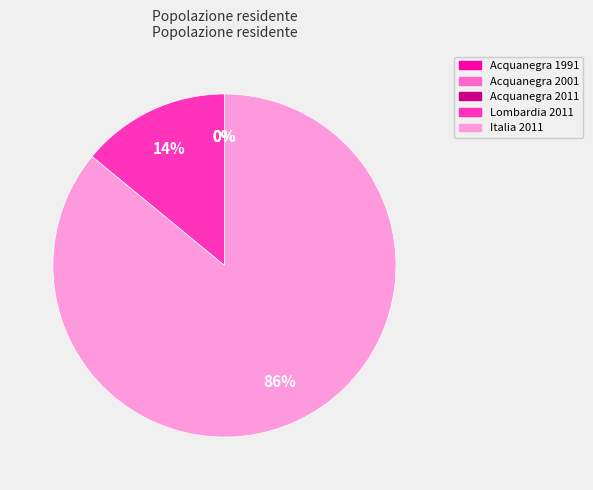

What percentage is the Lombardia 2011 slice, to the nearest percent?

14%